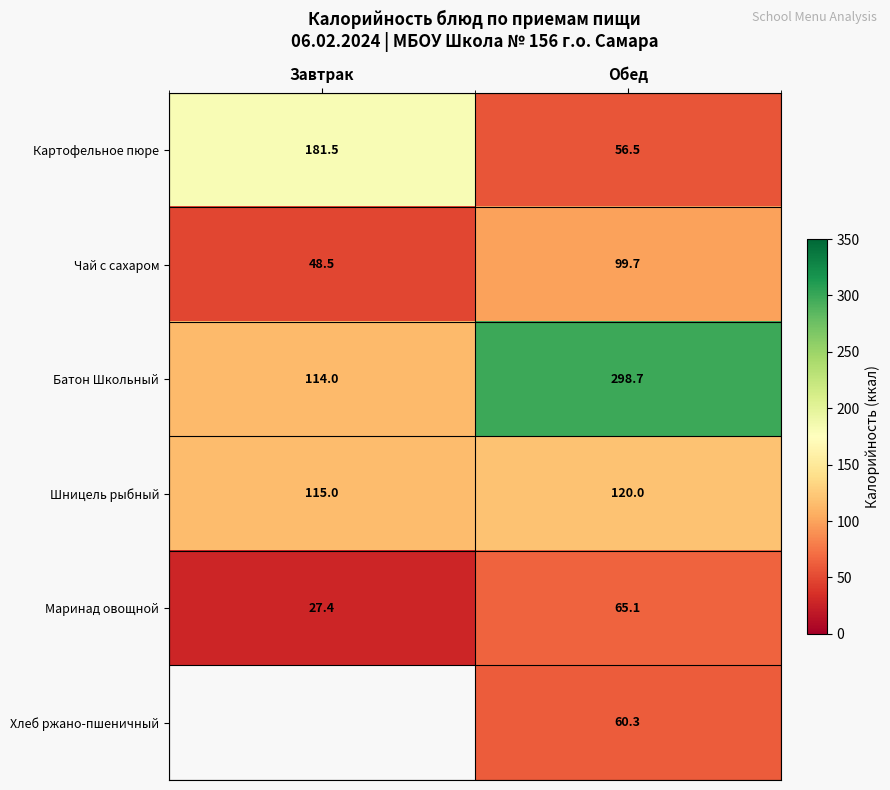

What is the difference between the Чай с сахаром values at Завтрак and Обед?

51.2